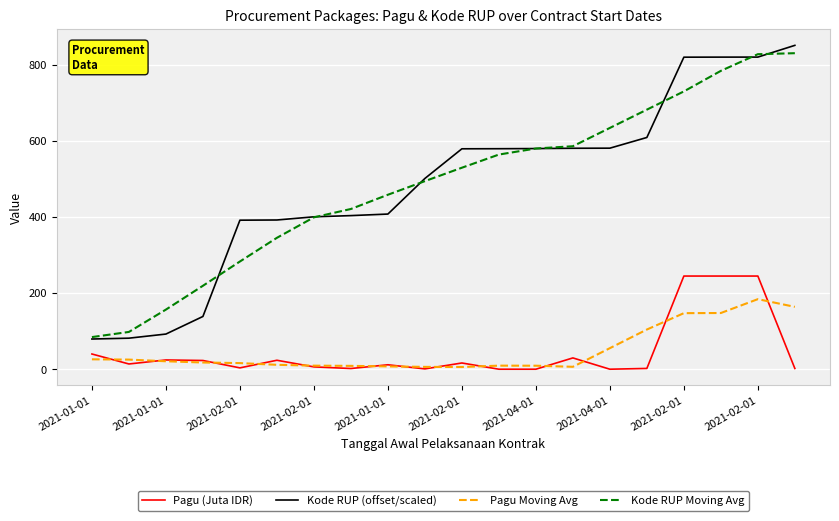

True or false: Pagu (Juta IDR) and Kode RUP (offset/scaled) intersect in this chart.

False